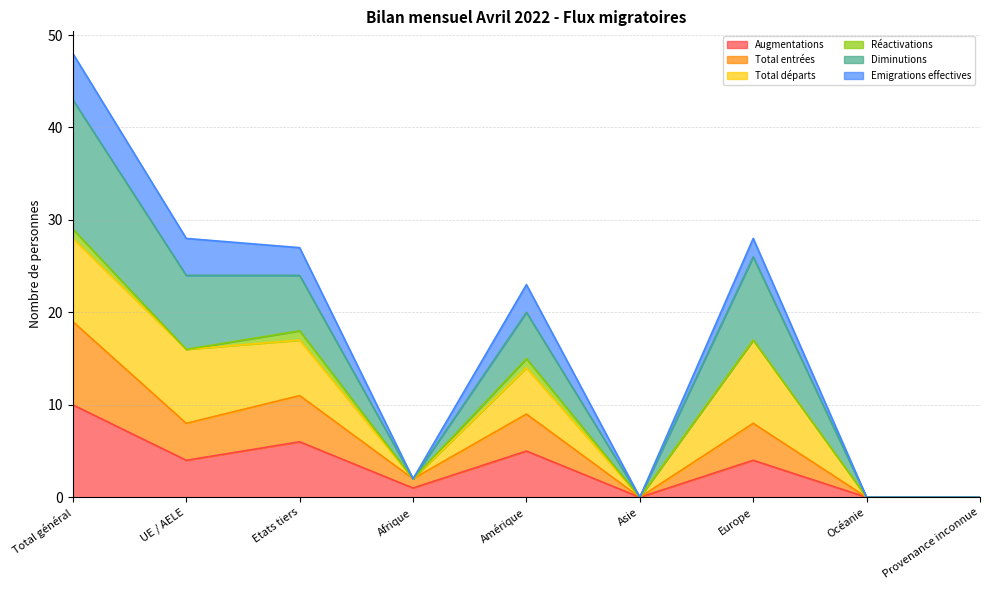

At which label does Augmentations reach its peak?

Total général